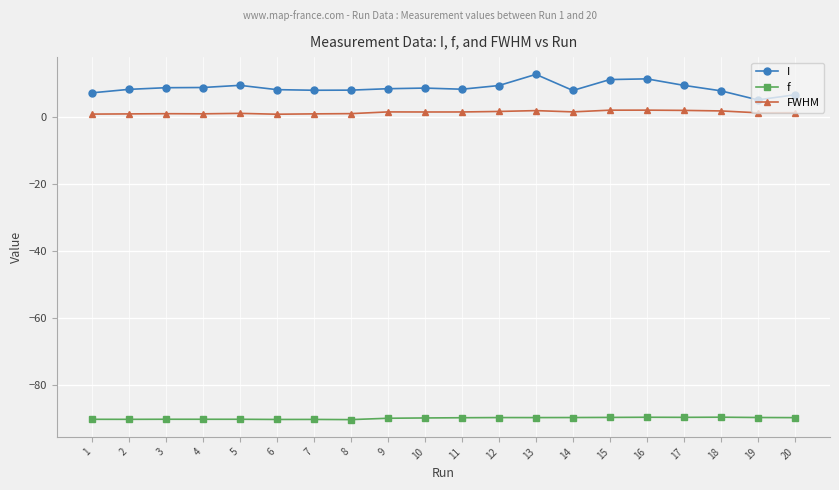

How many data points does each series have?

20